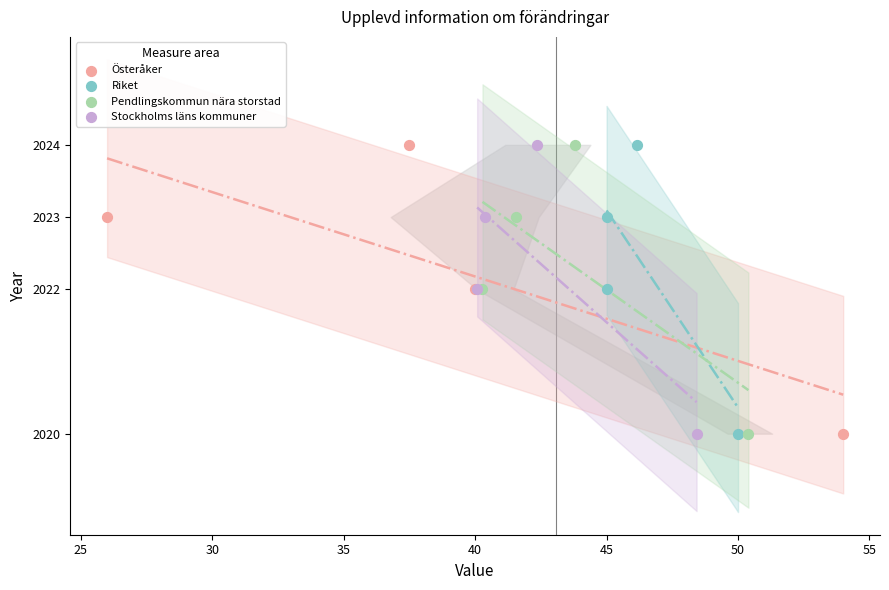

What are all the series names shown in the legend?

Österåker, Riket, Pendlingskommun nära storstad, Stockholms läns kommuner